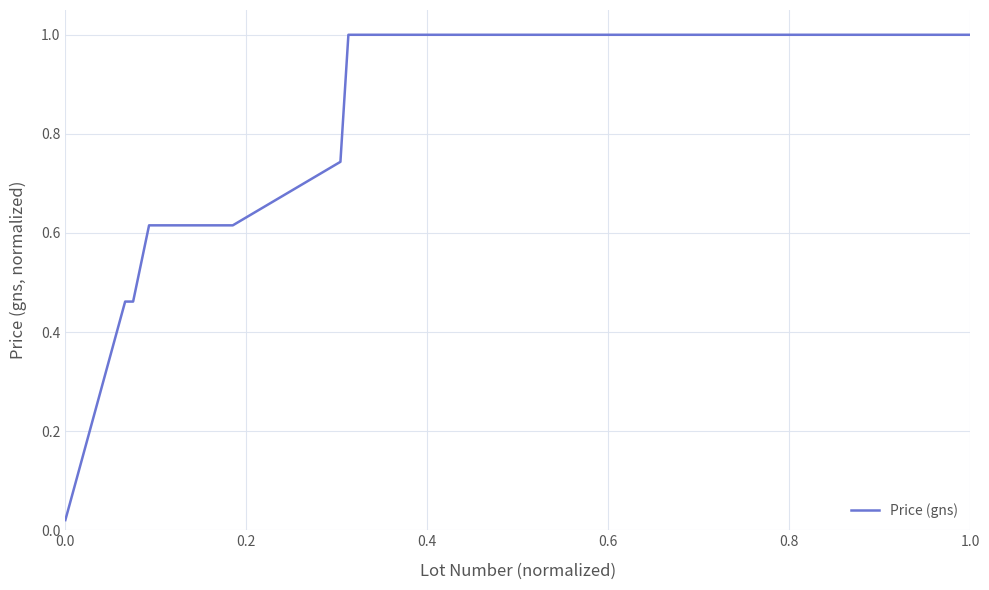

What is the average value?

0.8